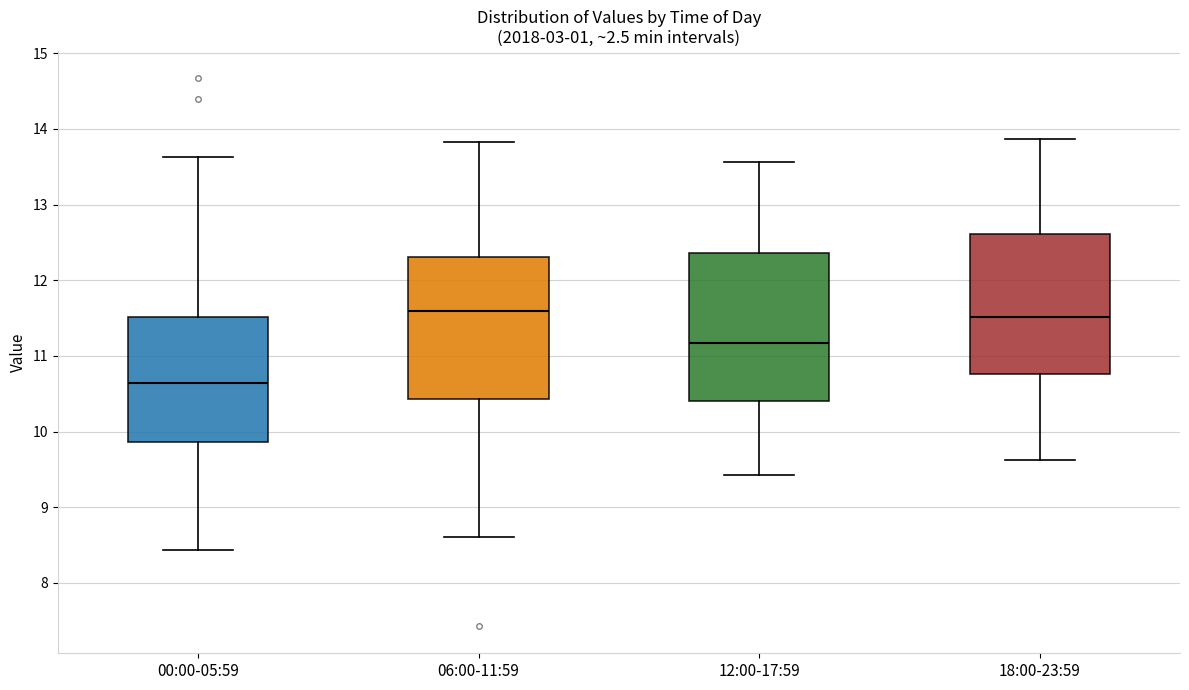

Where does the median line of the box for 12:00-17:59 sit on the y-axis? The values are not printed on the chart, so give them approximately, as read against the axis.

11.2